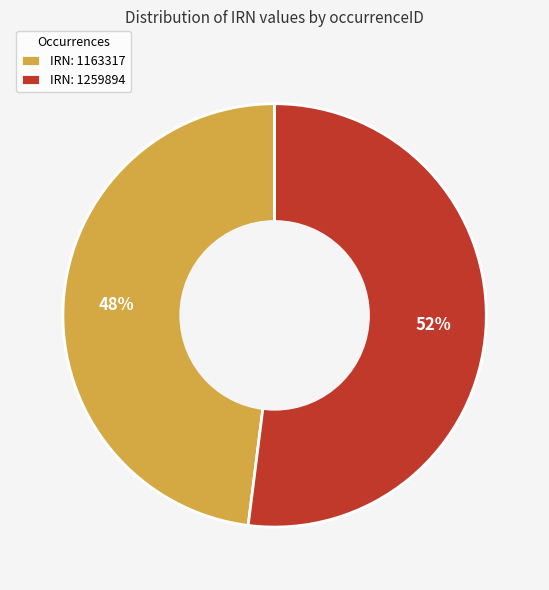

Between IRN: 1259894 and IRN: 1163317, which is larger?

IRN: 1259894